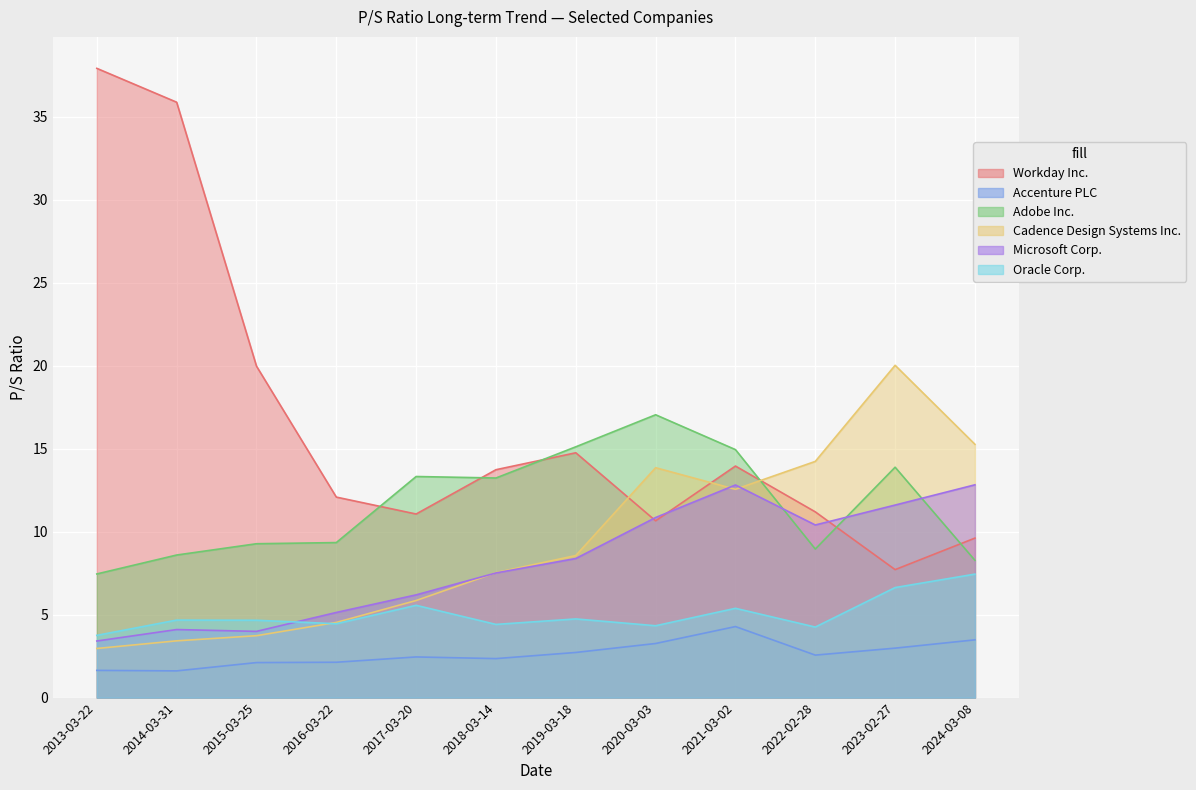

What is the difference between the Oracle Corp. values at 2021-03-02 and 2015-03-25?

0.7